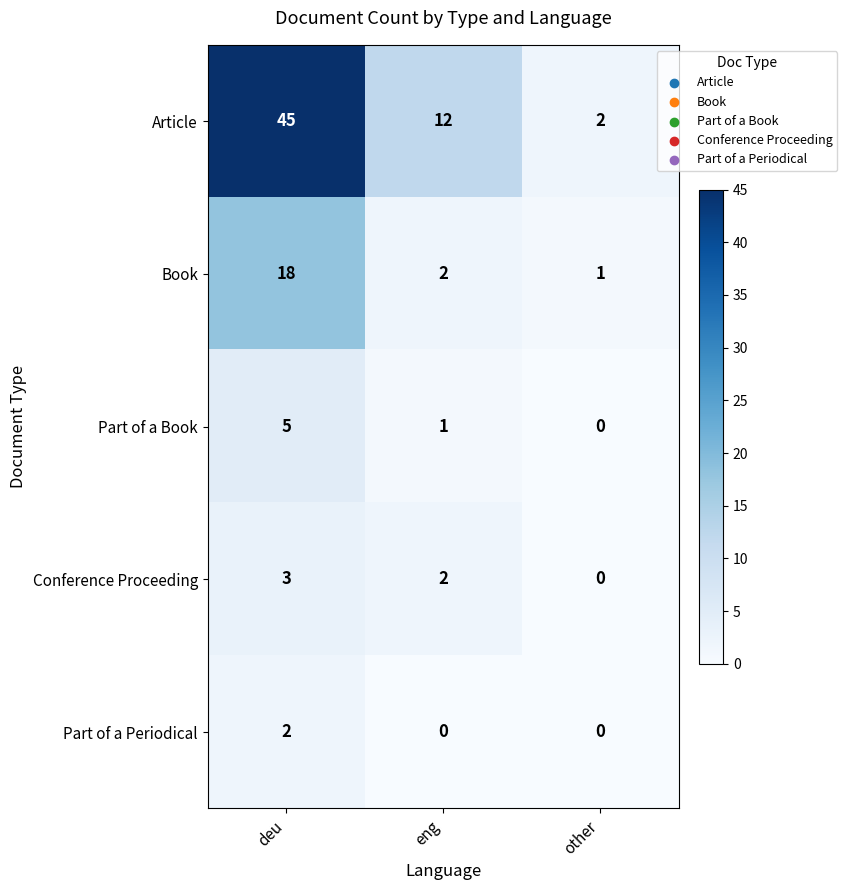

Count the Article values in the range 2 to 45.

3